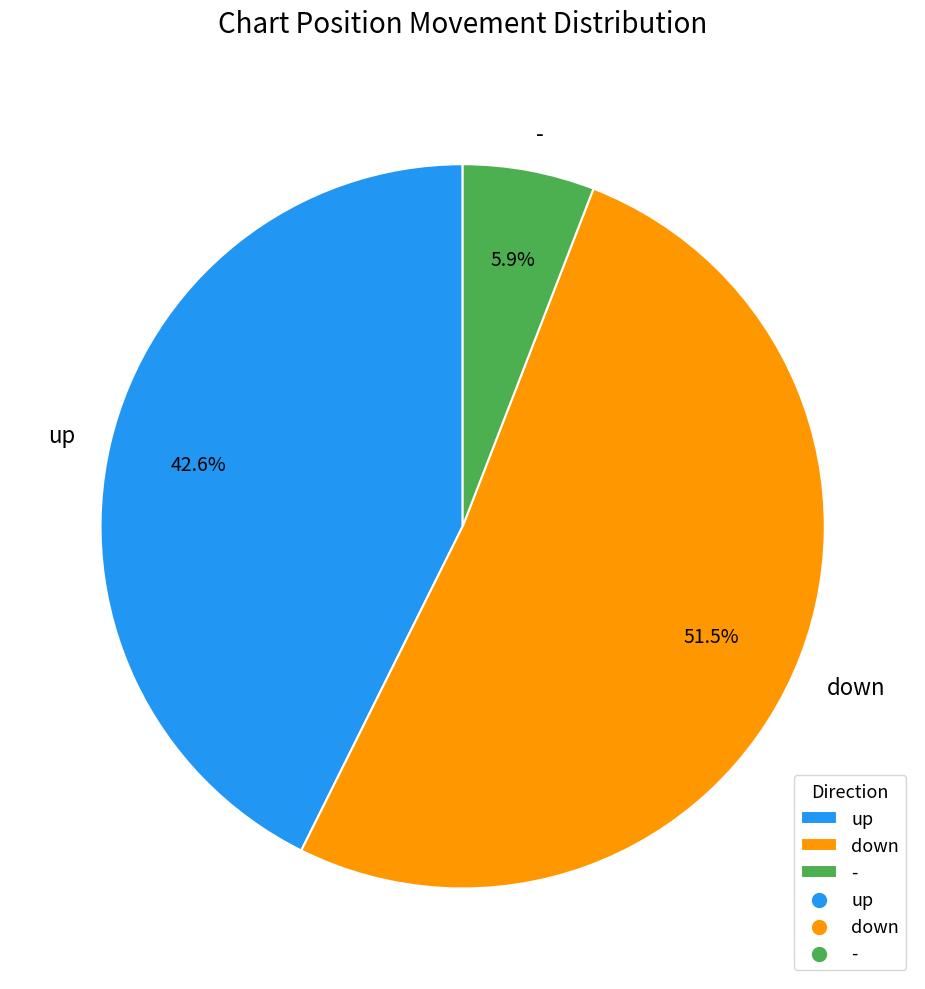

Between up and down, which is larger?

down